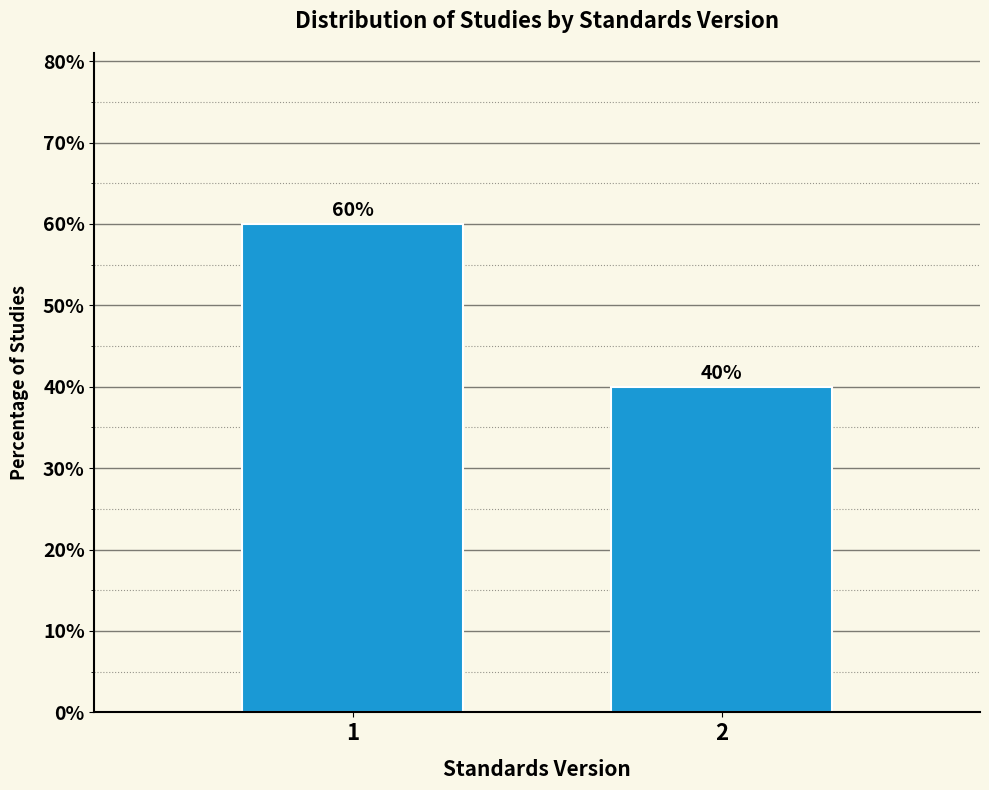

Reading left to right, extract all data points from this chart.

60	40